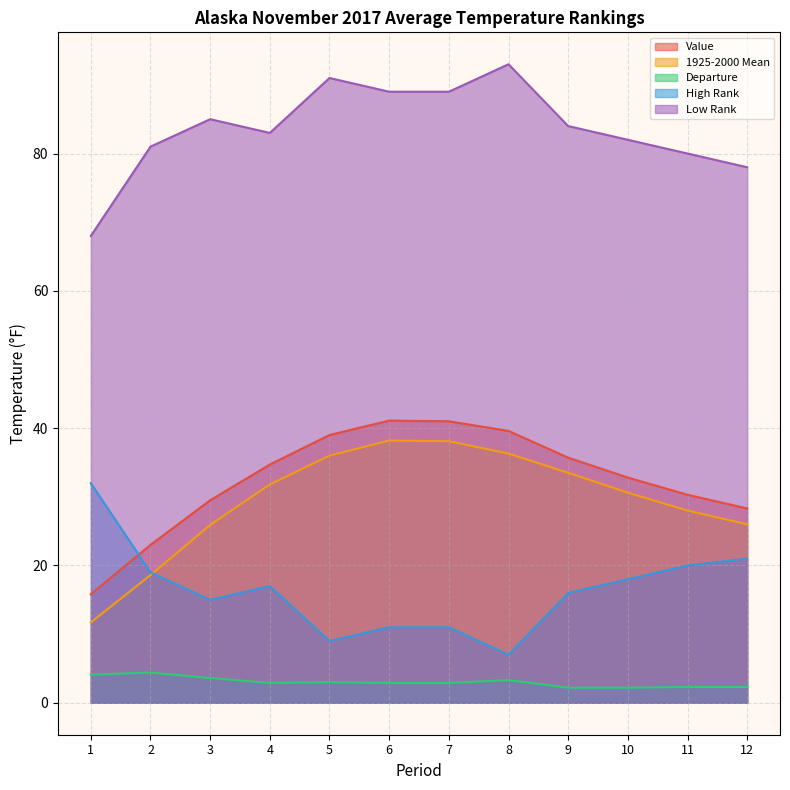

What is the difference between the second highest and second lowest values in the High Rank series?

12.0